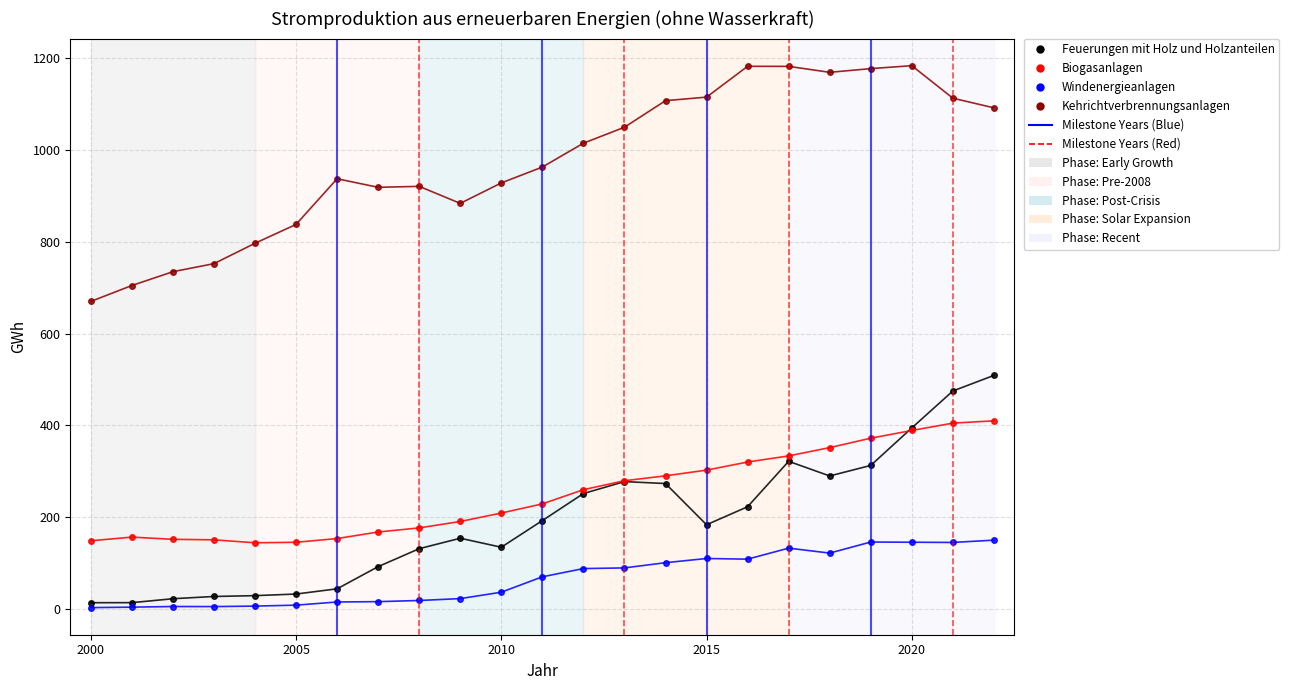

What is the smallest value displayed?

3.0